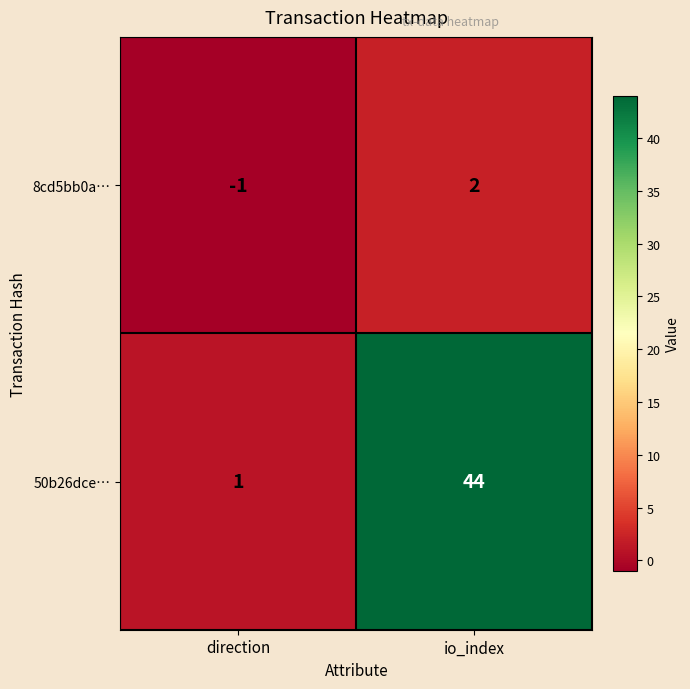

What is the difference between the maximum and minimum values in the 50b26dce… series?

43